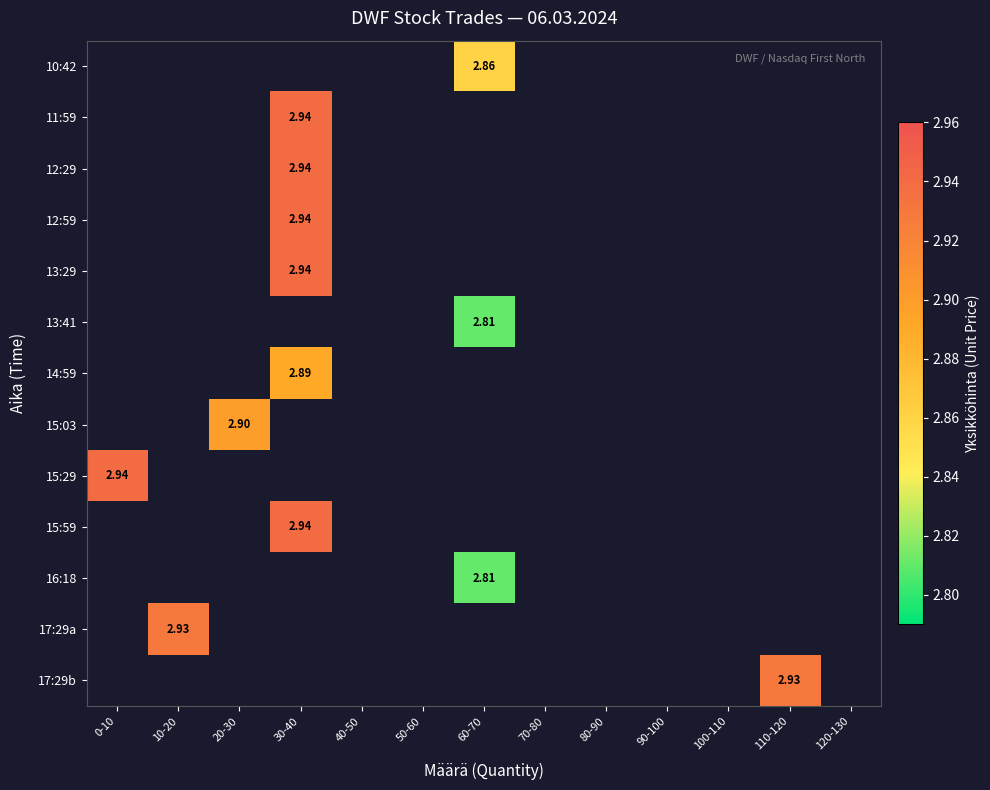

What is the smallest value displayed?

2.8